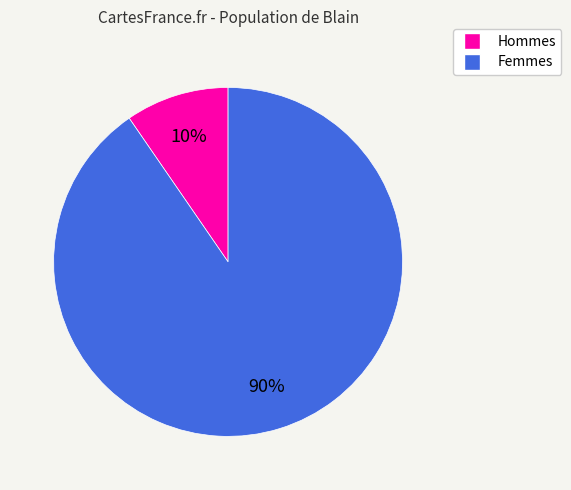

To the nearest percent, what is the average slice percentage?

50%